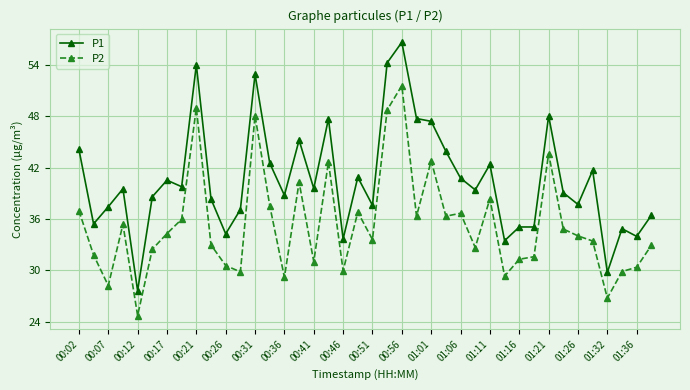

How many categories are shown in the chart?

40